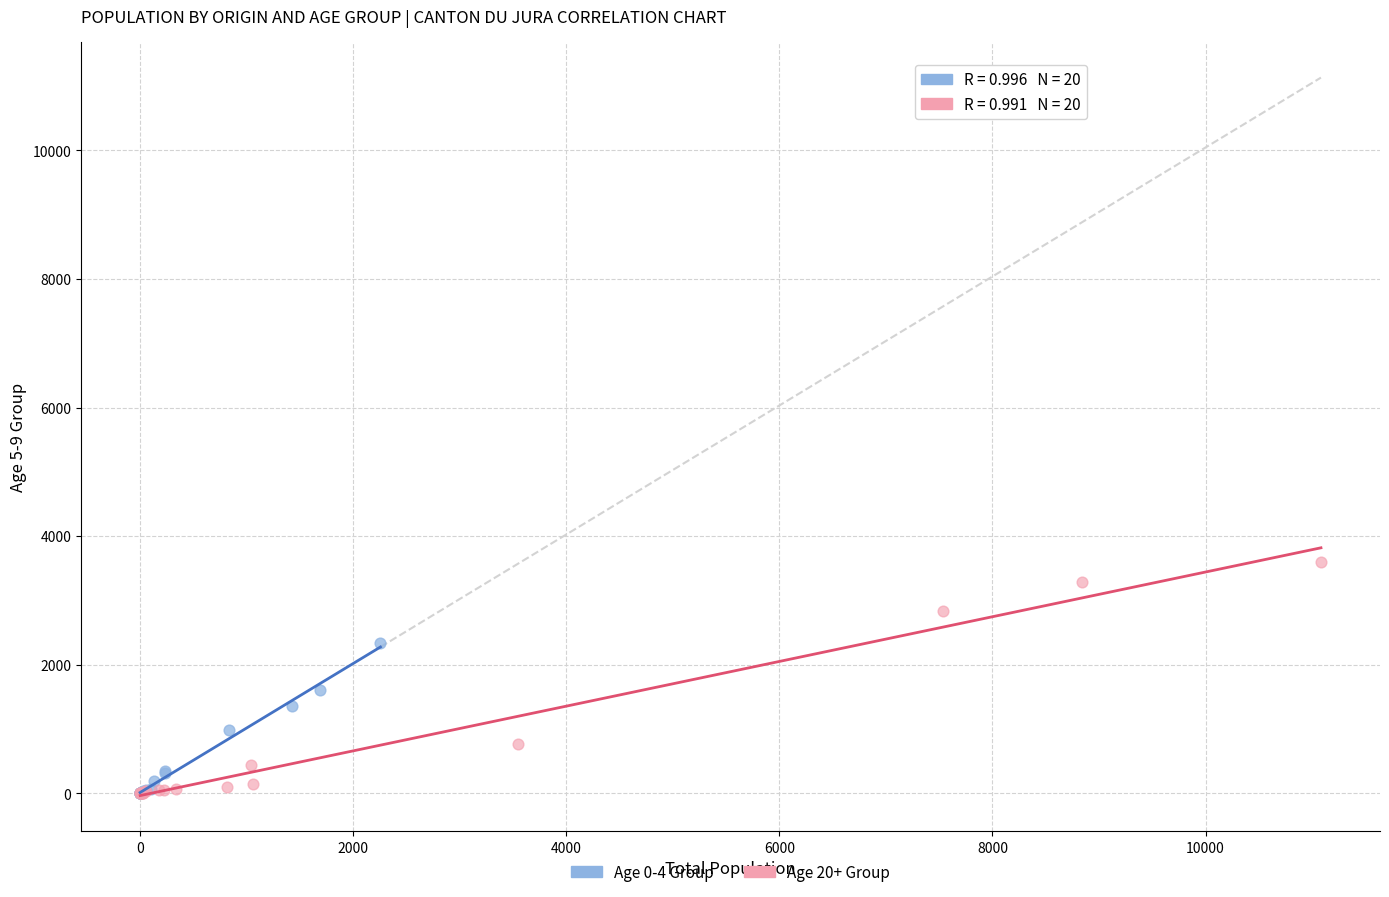

Which series contains the highest Y value?

Age 20+ Group